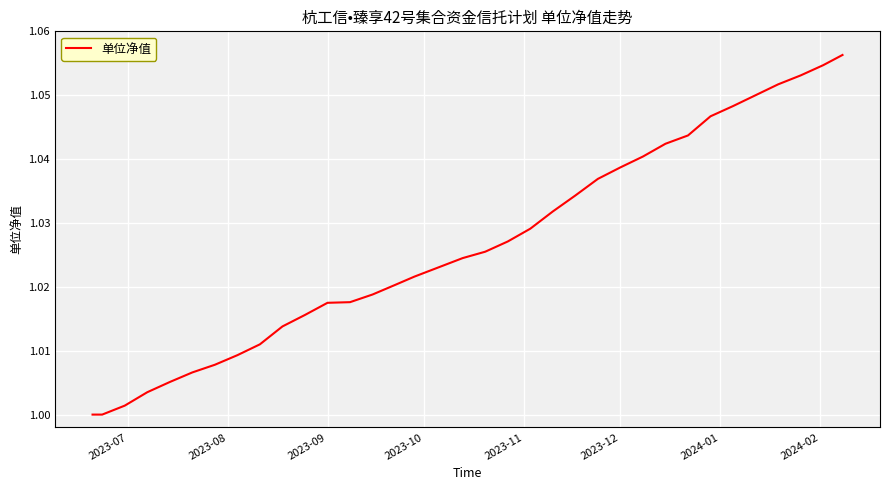

True or false: the data shows 0.7 at 2023-09.

False